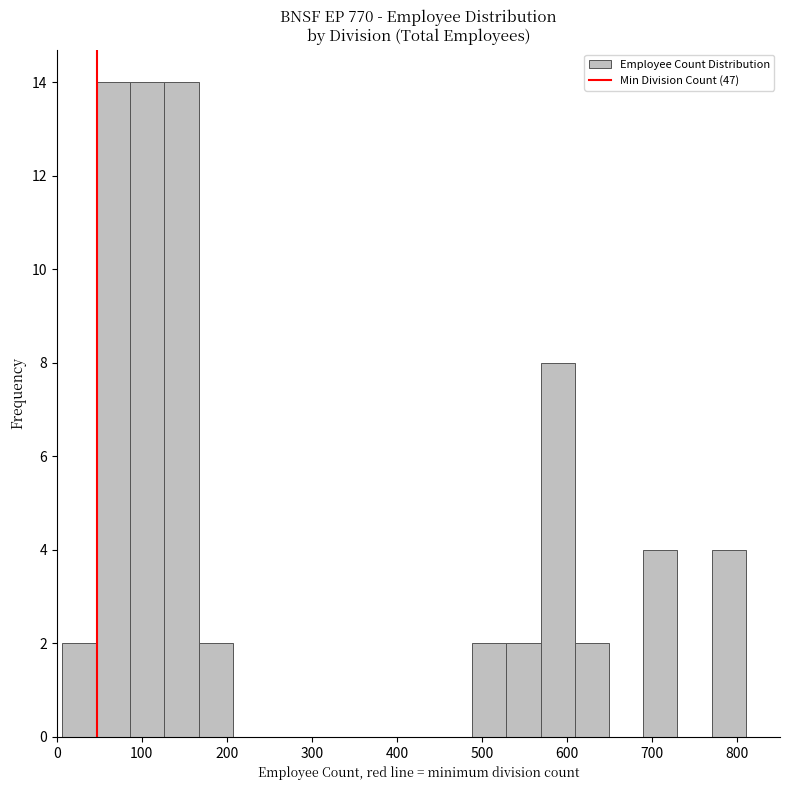

Reading left to right, transcribe this chart: for each bar, give the range it covers on the x-axis and its height. Neither the bar edges nor the heights are printed on the chart, so give them approximately, as read against the axes.

10 to 50: 2
50 to 90: 14
90 to 130: 14
130 to 170: 14
170 to 210: 2
210 to 250: 0
250 to 290: 0
290 to 330: 0
330 to 370: 0
370 to 410: 0
410 to 450: 0
450 to 490: 0
490 to 530: 2
530 to 570: 2
570 to 610: 8
610 to 650: 2
650 to 690: 0
690 to 730: 4
730 to 770: 0
770 to 810: 4